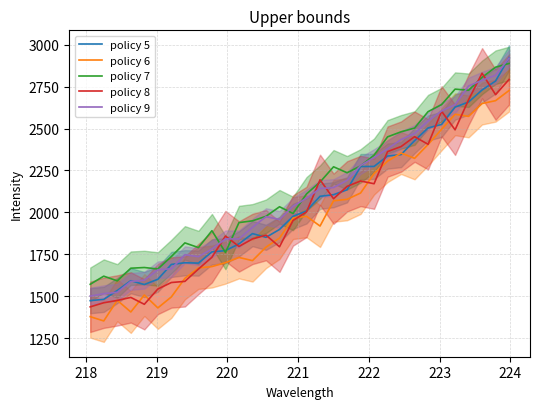

Which series has the largest range (max minus min)?

policy 5